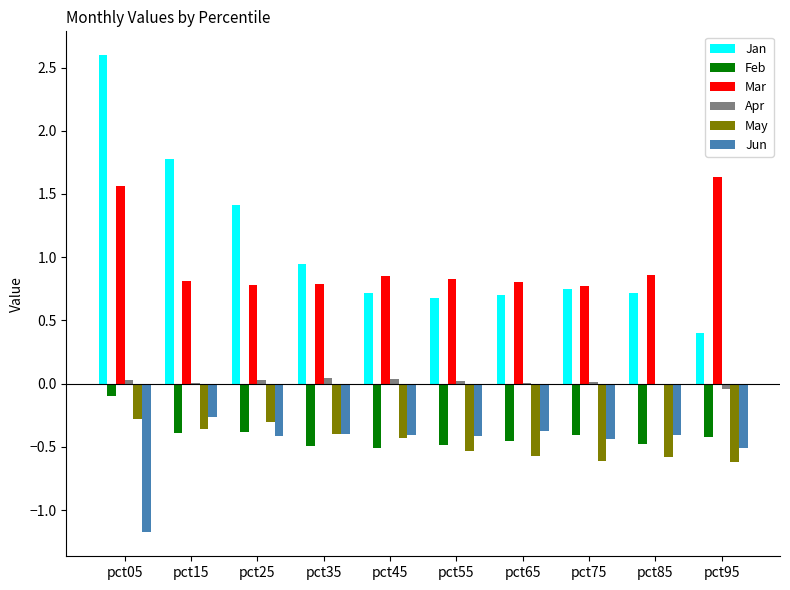

Which series changed the most between pct15 and pct55?

Jan